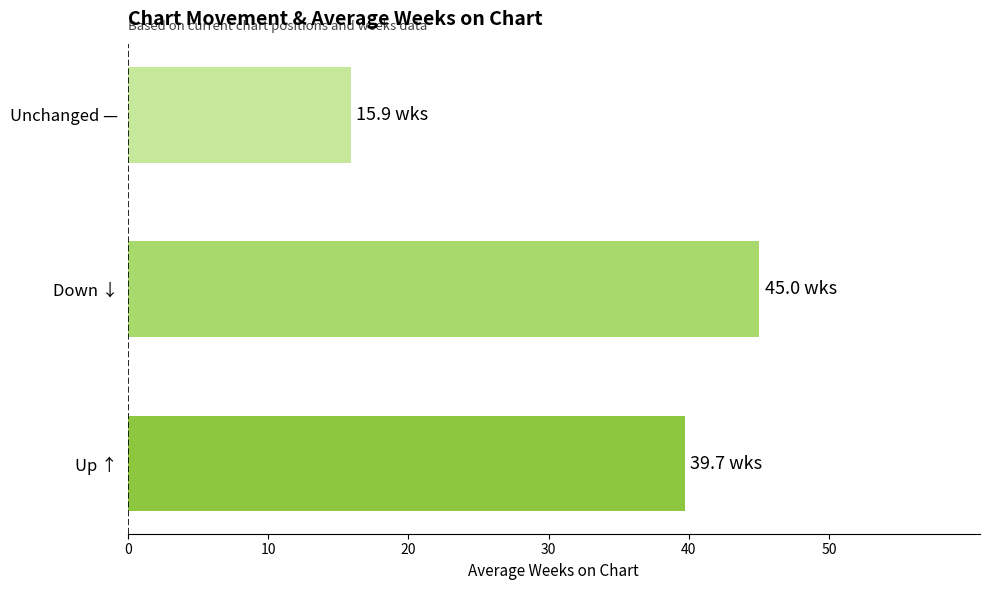

How many bars are there in total?

3